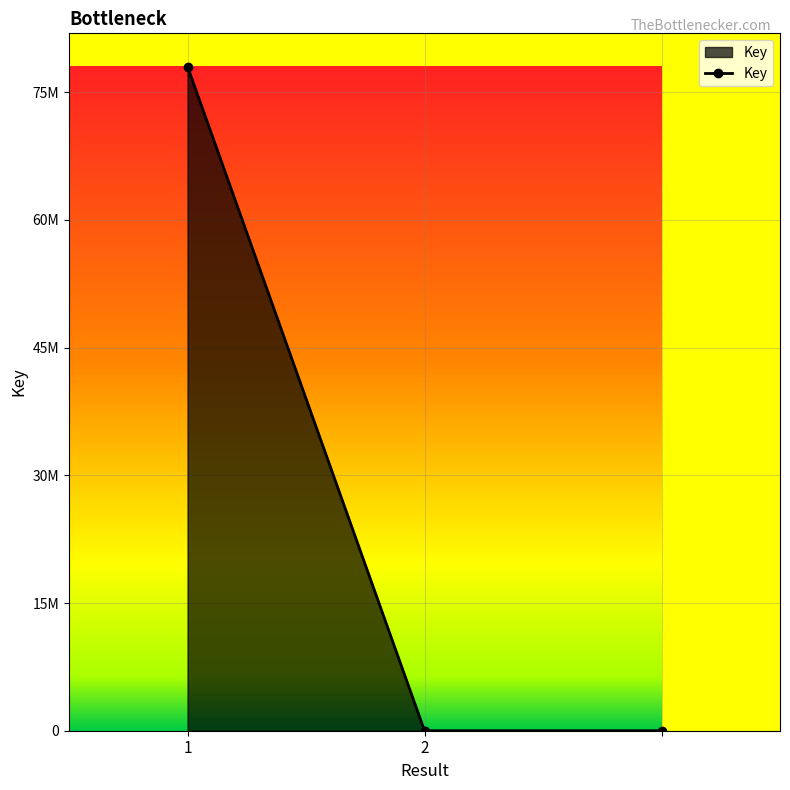

Is this an area chart (filled region under the line)?

Yes